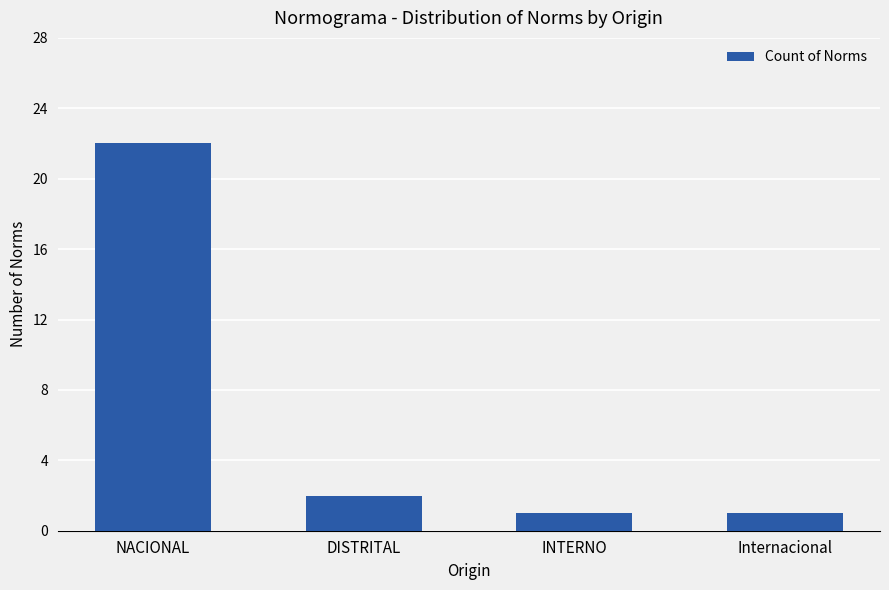

What is the maximum value shown in the chart?

22